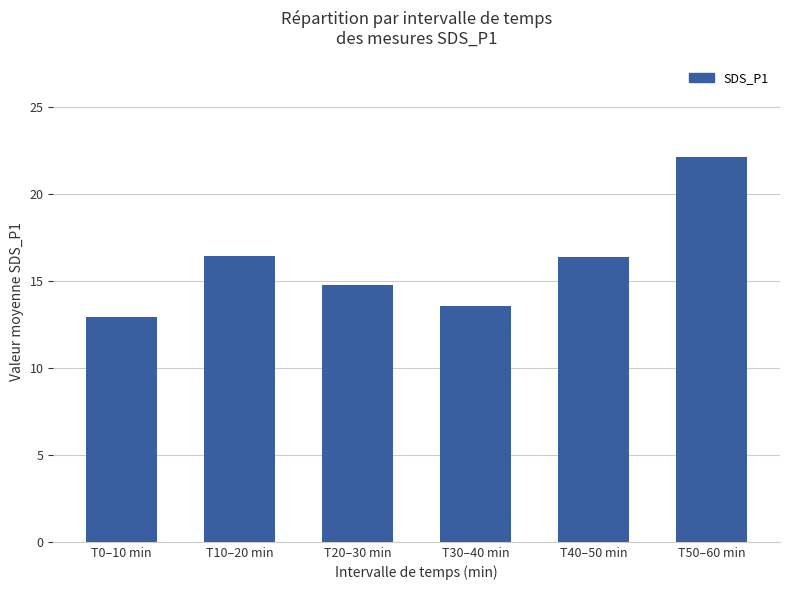

Which category has the lowest value across all series?

T0–10 min